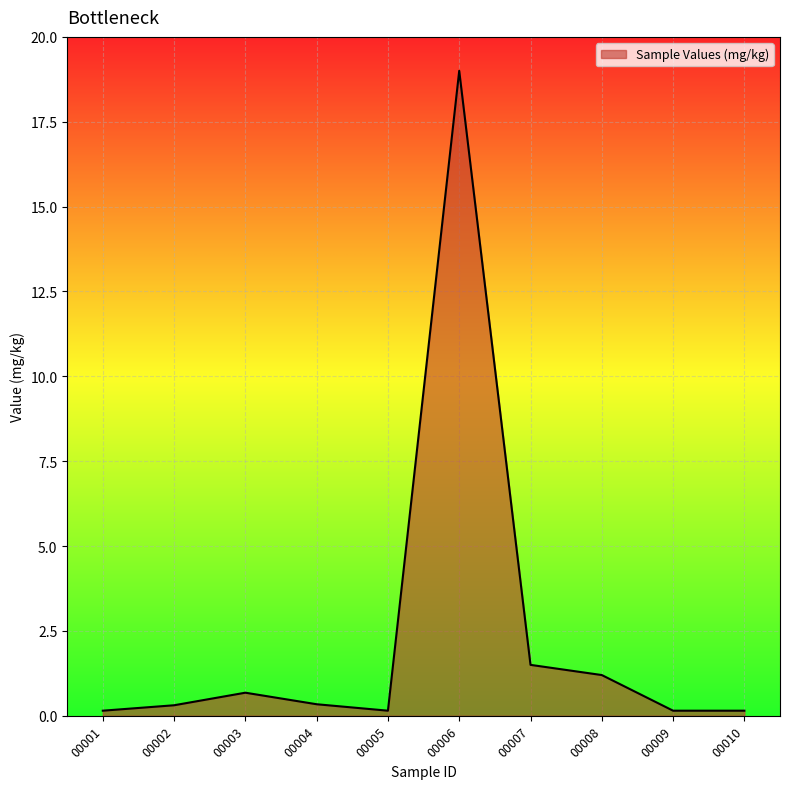

What is the change in value from 00001 to 00004?

+0.2